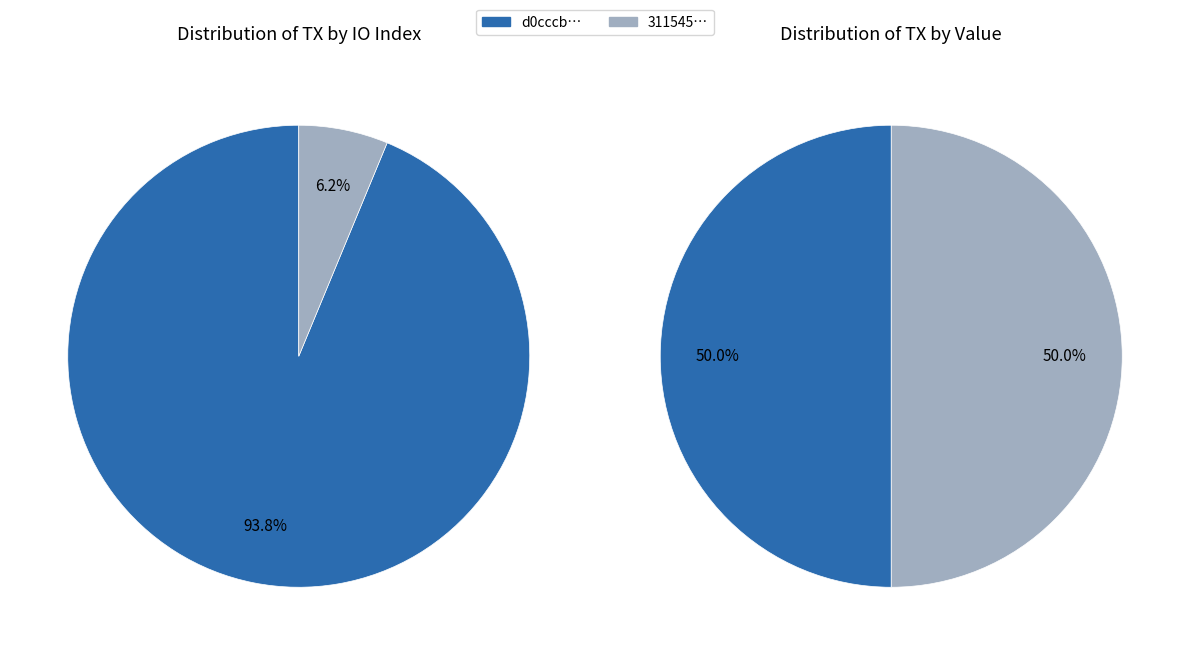

What percentage do 1 and values_io_index together represent?

100.0%